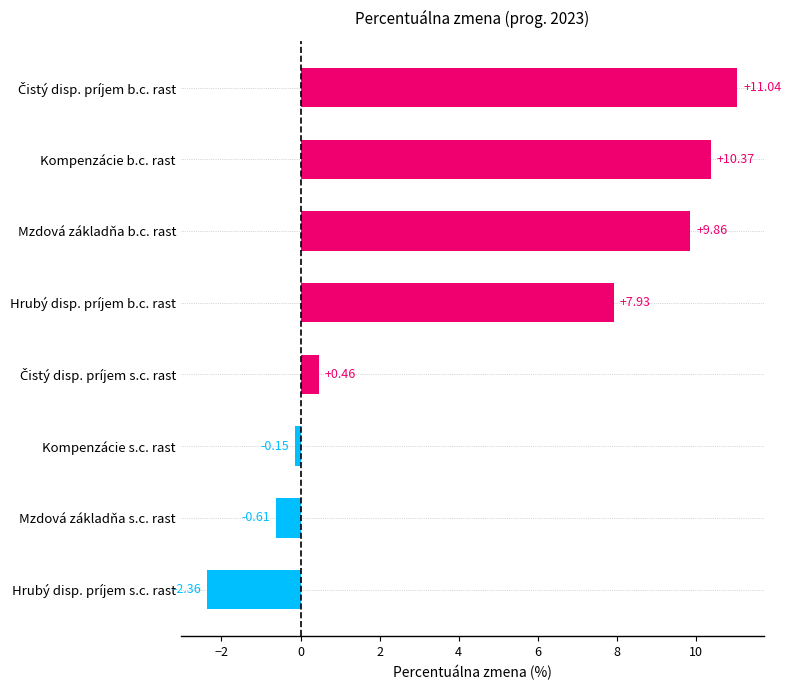

How many negative values are there?

3